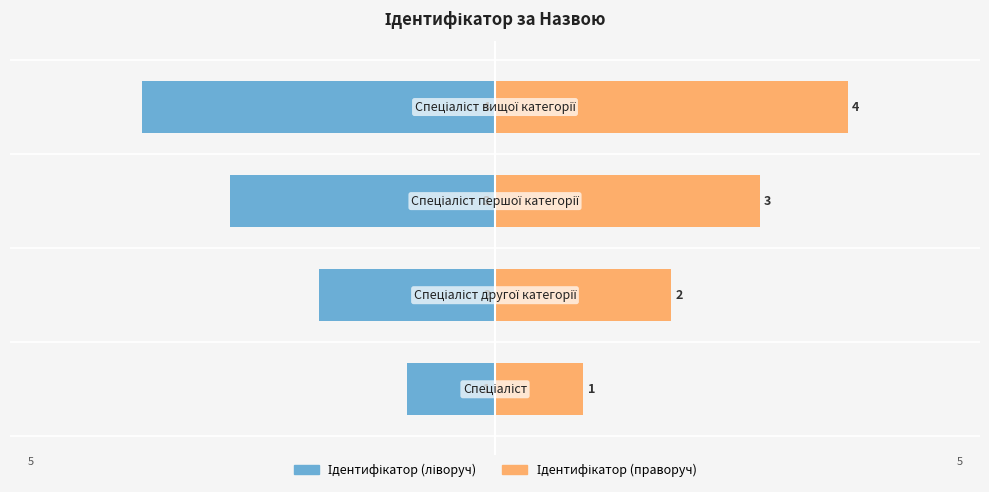

How many values in the Ідентифікатор (праворуч) series exceed 3?

1